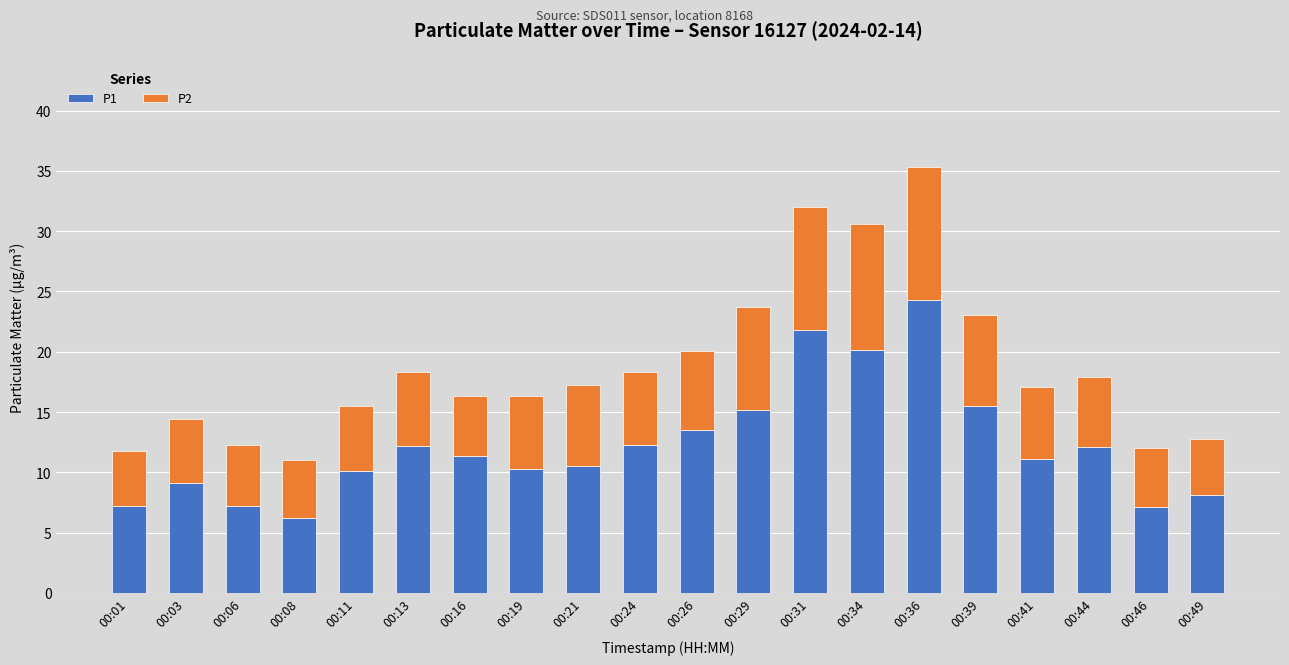

At which category is the sum across all series the highest?

00:36